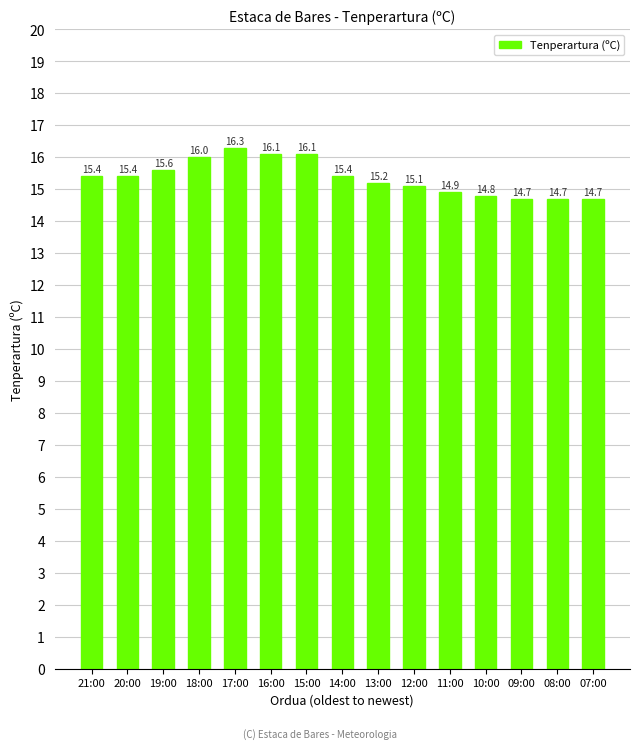

What is the smallest value displayed?

14.7